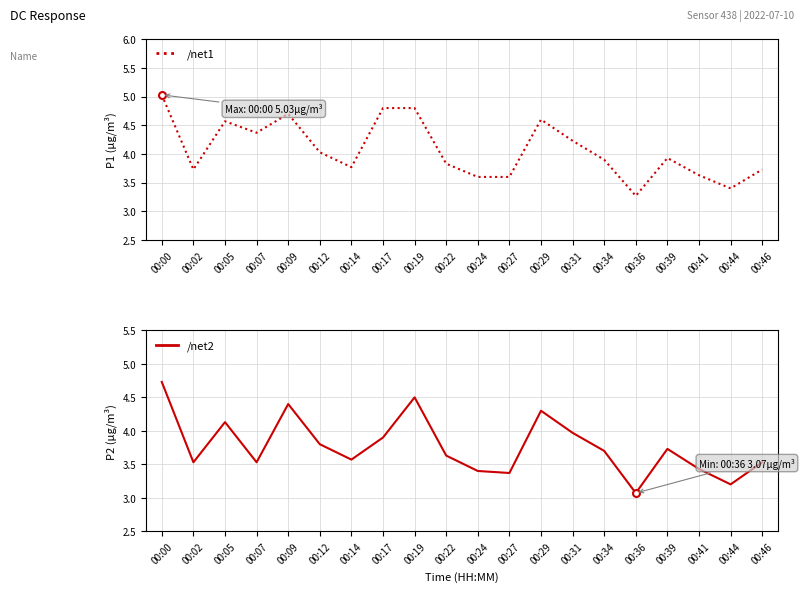

Reading left to right, list all the values displayed in this chart.

/net1: 5.0	3.7	4.6	4.4	4.7	4.0	3.8	4.8	4.8	3.8	3.6	3.6	4.6	4.2	3.9	3.3	3.9	3.6	3.4	3.7
/net2: 4.7	3.5	4.1	3.5	4.4	3.8	3.6	3.9	4.5	3.6	3.4	3.4	4.3	4.0	3.7	3.1	3.7	3.4	3.2	3.5